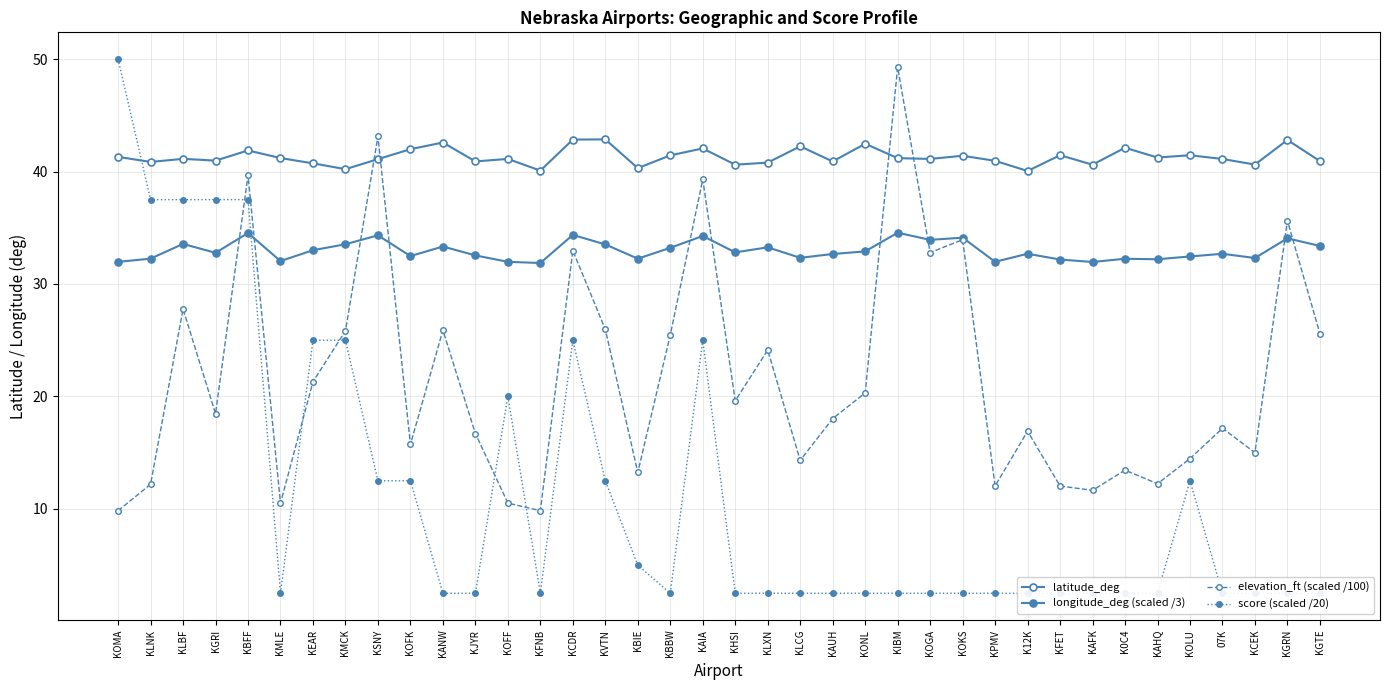

True or false: longitude_deg (scaled /3) and score (scaled /20) intersect in this chart.

True